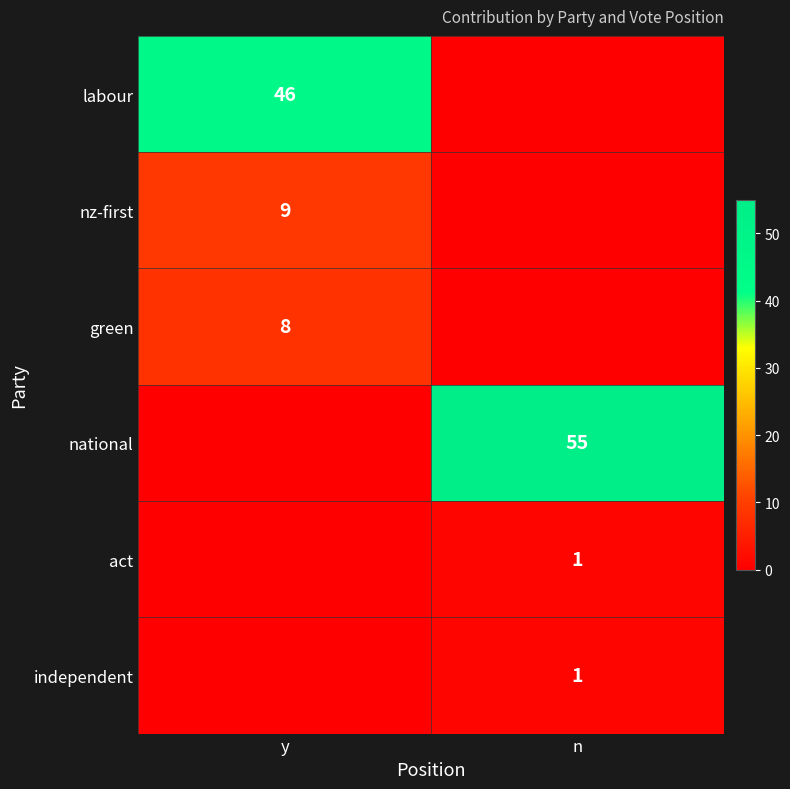

What is the greatest value displayed?

55